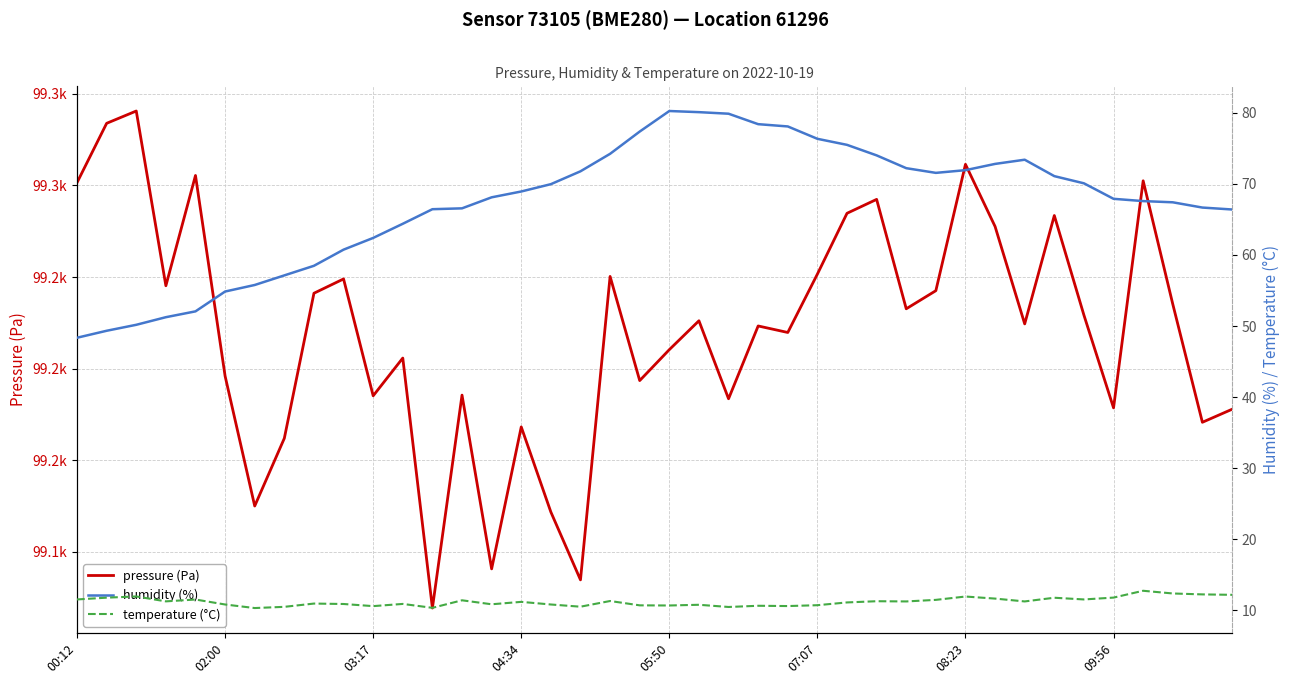

What is the difference between the second highest and minimum values in the pressure (Pa) series?

264.8